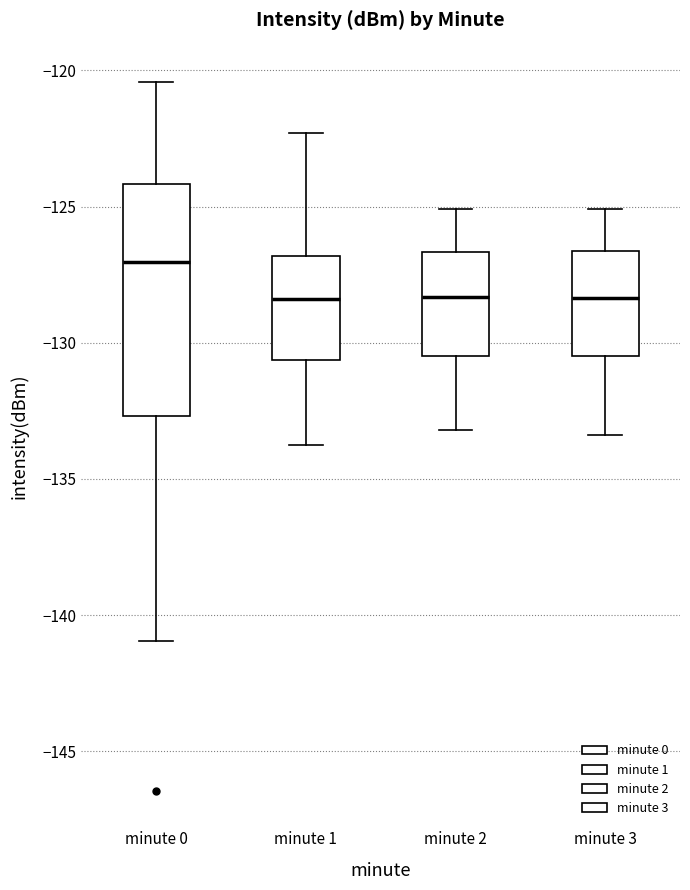

Where is the lower edge of the box for minute 2 on the y-axis? The values are not printed on the chart, so give them approximately, as read against the axis.

-130.5